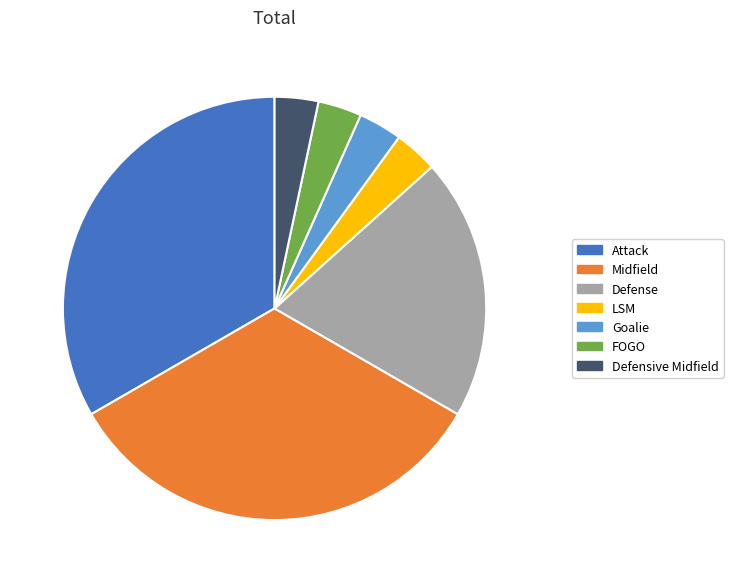

Between Attack and FOGO, which is larger?

Attack